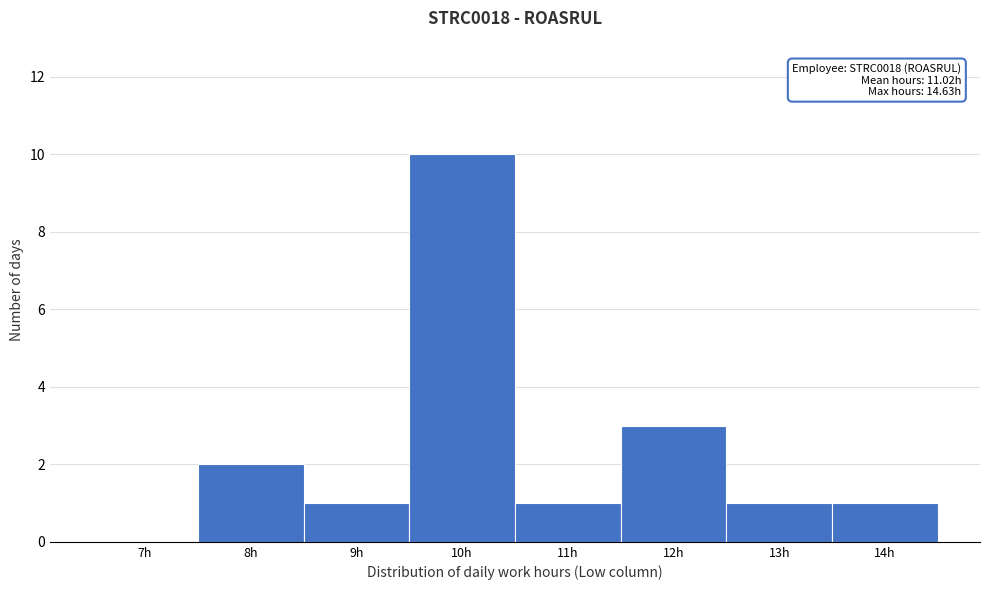

Reading left to right, transcribe all the data shown in this chart.

7h=0	8h=2	9h=1	10h=10	11h=1	12h=3	13h=1	14h=1